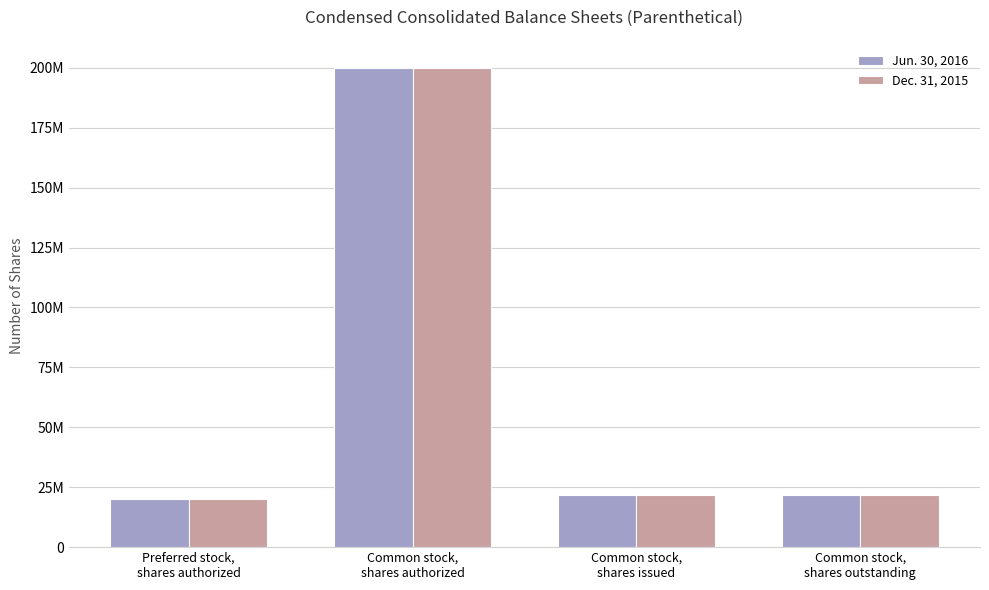

The value of Jun. 30, 2016 at Common stock,
shares outstanding is 21845927. True or false?

True